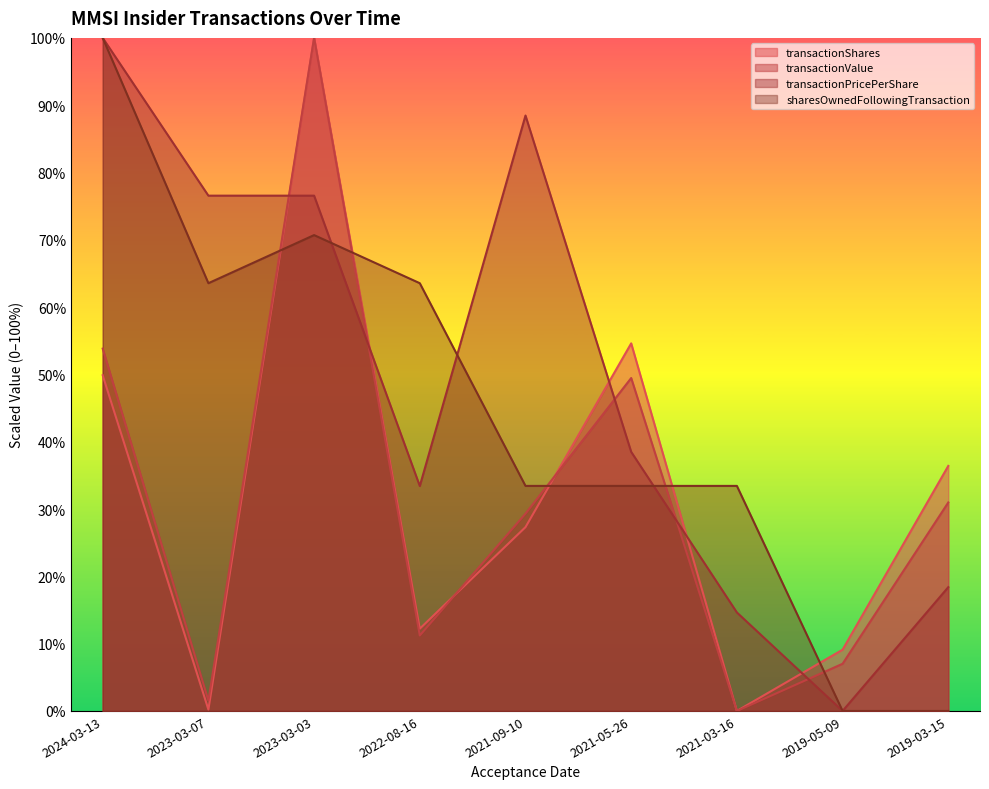

What is the greatest value displayed?

100.0